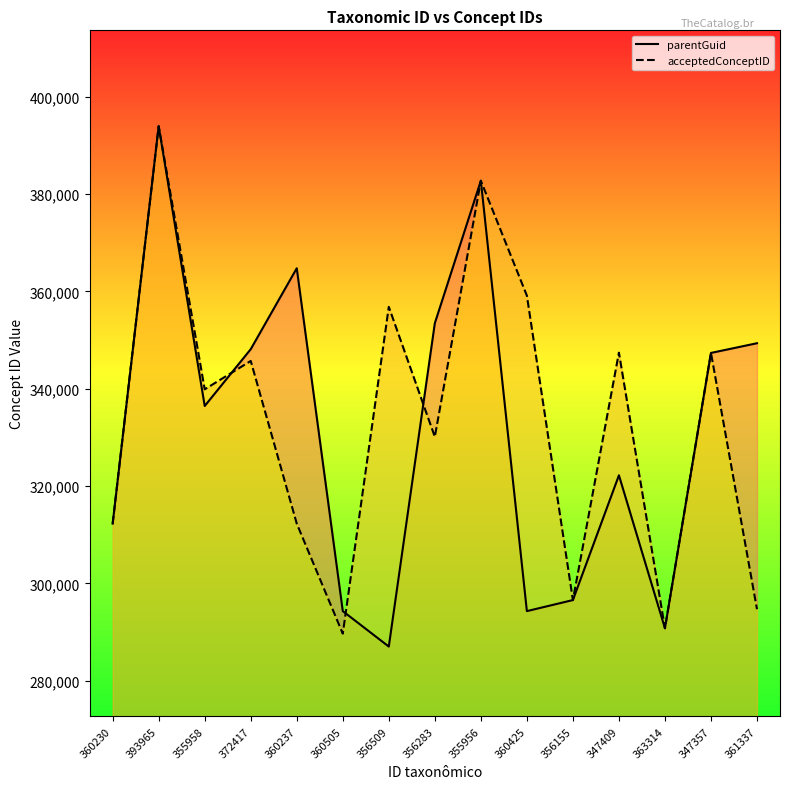

Which series has the largest range (max minus min)?

parentGuid